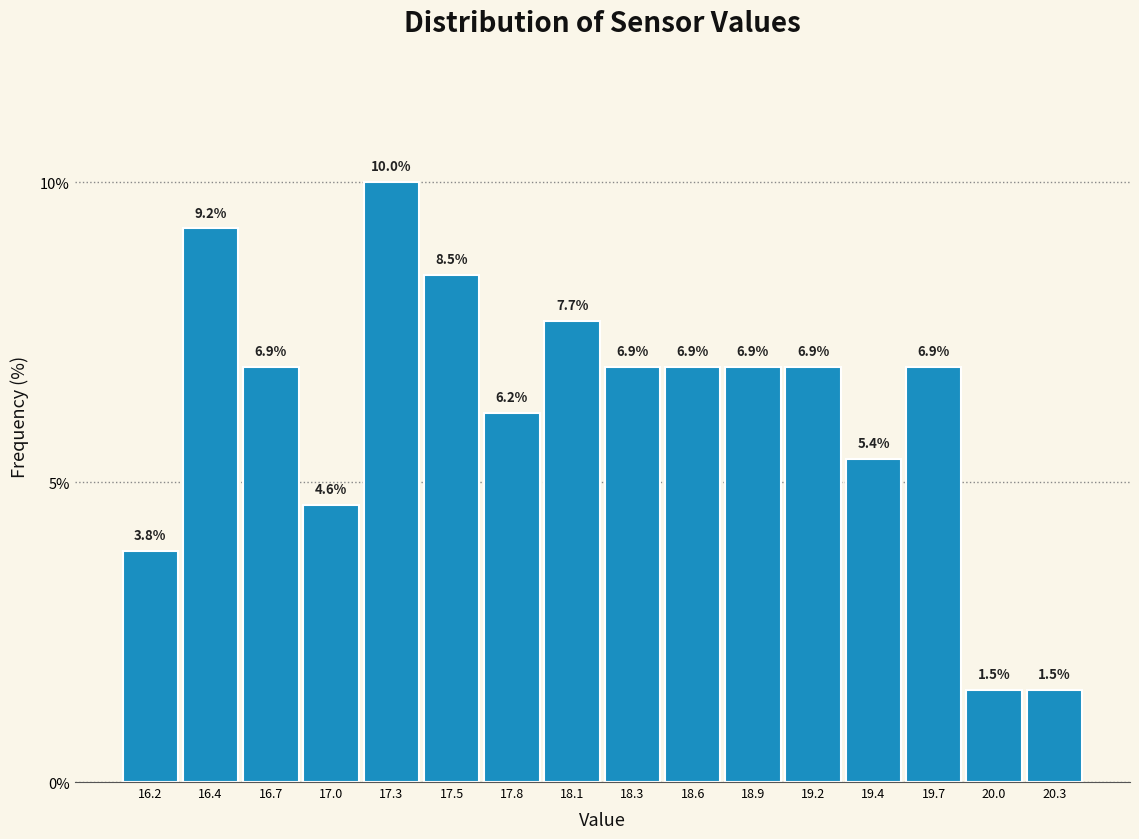

Reading right to left, list all the values displayed in this chart.

1.5	1.5	6.9	5.4	6.9	6.9	6.9	6.9	7.7	6.2	8.5	10.0	4.6	6.9	9.2	3.8